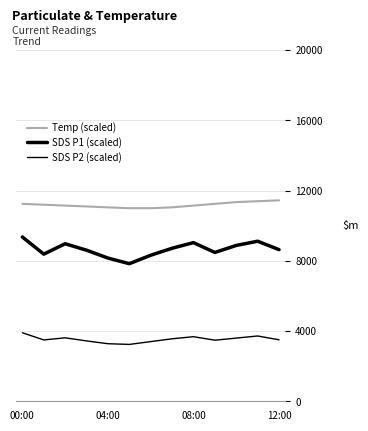

Which category has the highest value across all series?

12:00